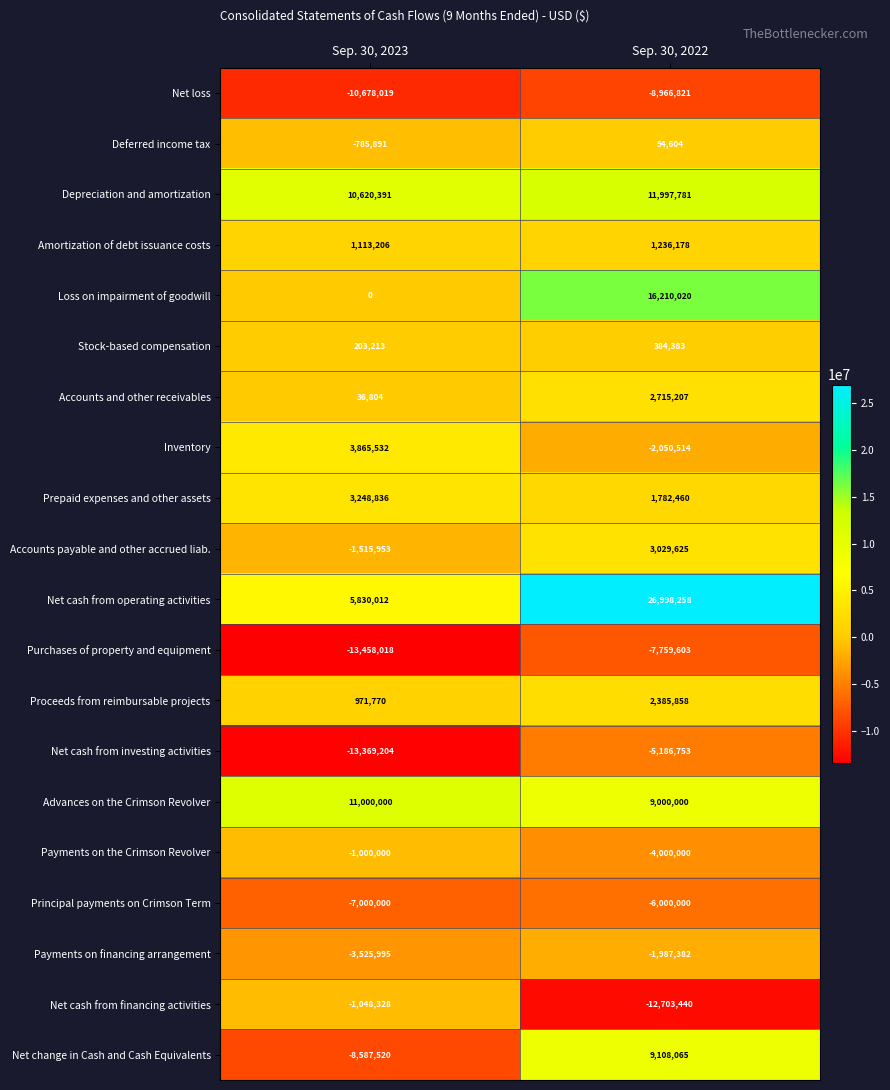

Which series has the largest total across all categories?

Net cash from operating activities